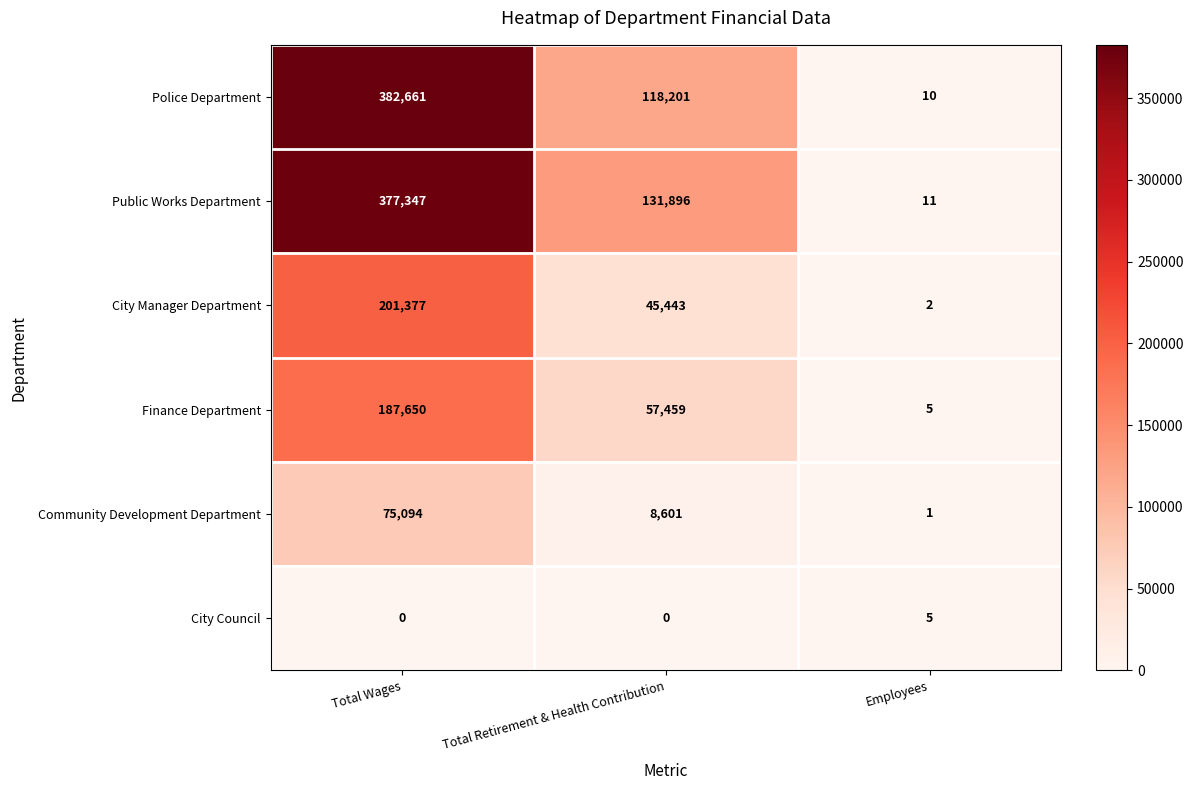

What is the difference between the second highest and minimum values in the Community Development Department series?

8600